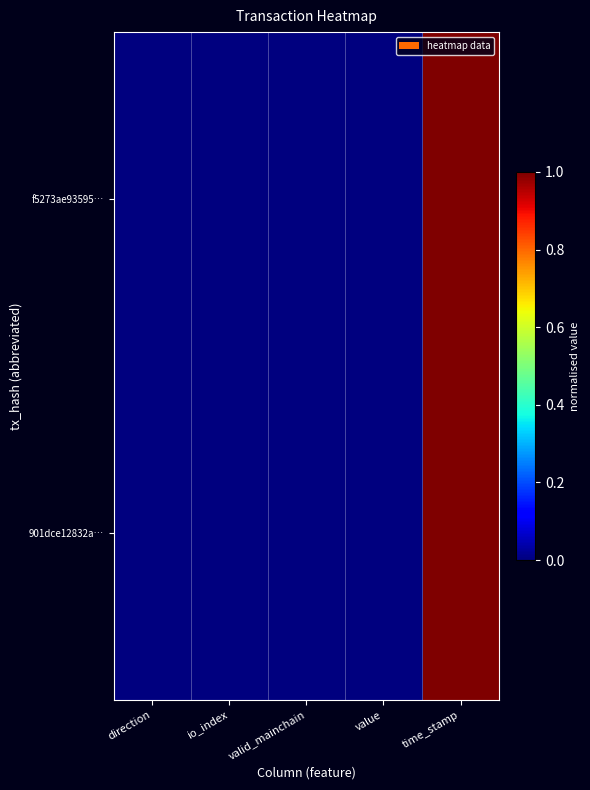

Reading right to left, extract all data points from this chart.

f5273ae93595…: time_stamp=1.0	value=0.0	valid_mainchain=0.0	io_index=0.0	direction=0.0
901dce12832a…: time_stamp=1.0	value=0.0	valid_mainchain=0.0	io_index=0.0	direction=0.0